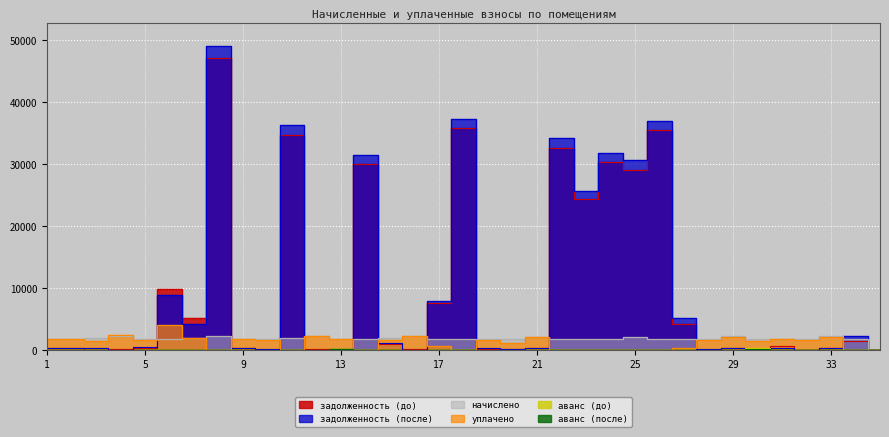

What is the greatest value displayed?

49098.9